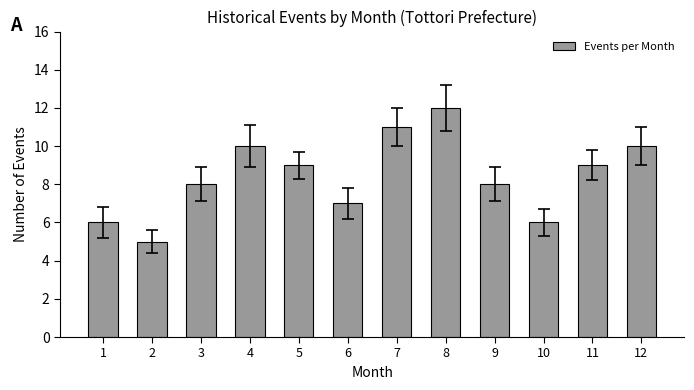

Reading left to right, list all the values displayed in this chart.

6	5	8	10	9	7	11	12	8	6	9	10